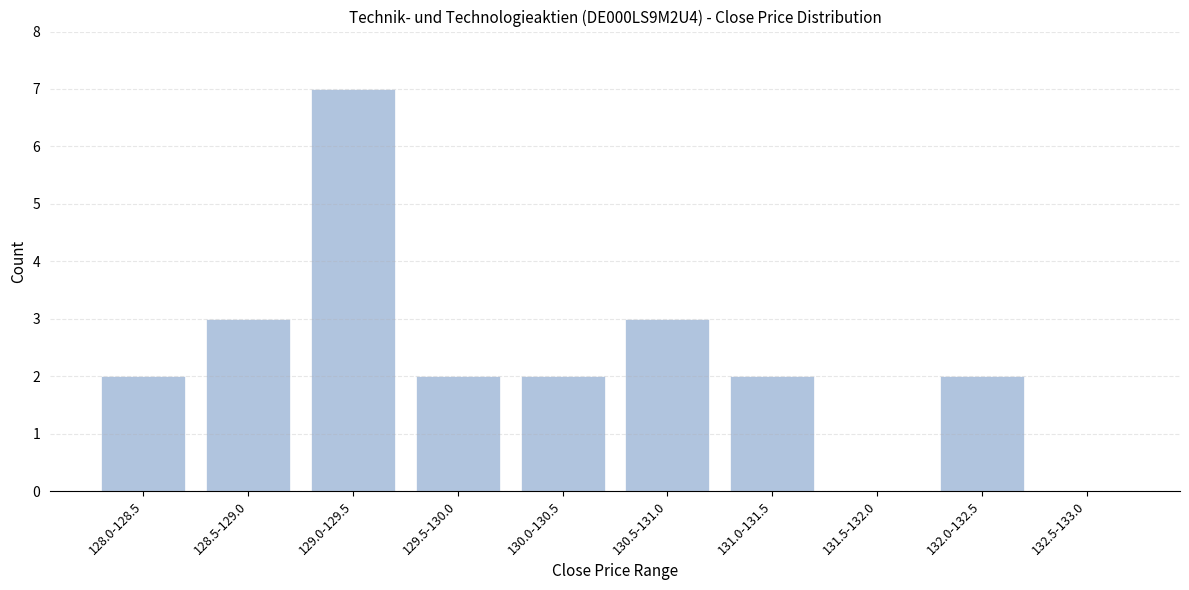

Reading right to left, extract all data points from this chart.

132.5-133.0=0	132.0-132.5=2	131.5-132.0=0	131.0-131.5=2	130.5-131.0=3	130.0-130.5=2	129.5-130.0=2	129.0-129.5=7	128.5-129.0=3	128.0-128.5=2